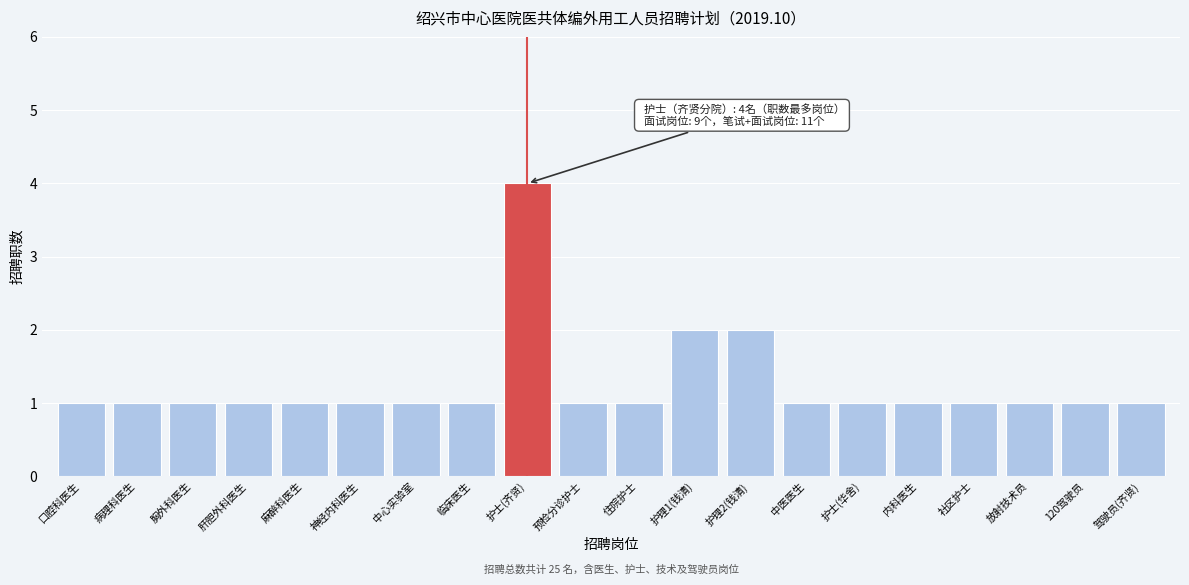

Reading left to right, list all the values displayed in this chart.

1	1	1	1	1	1	1	1	4	1	1	2	2	1	1	1	1	1	1	1